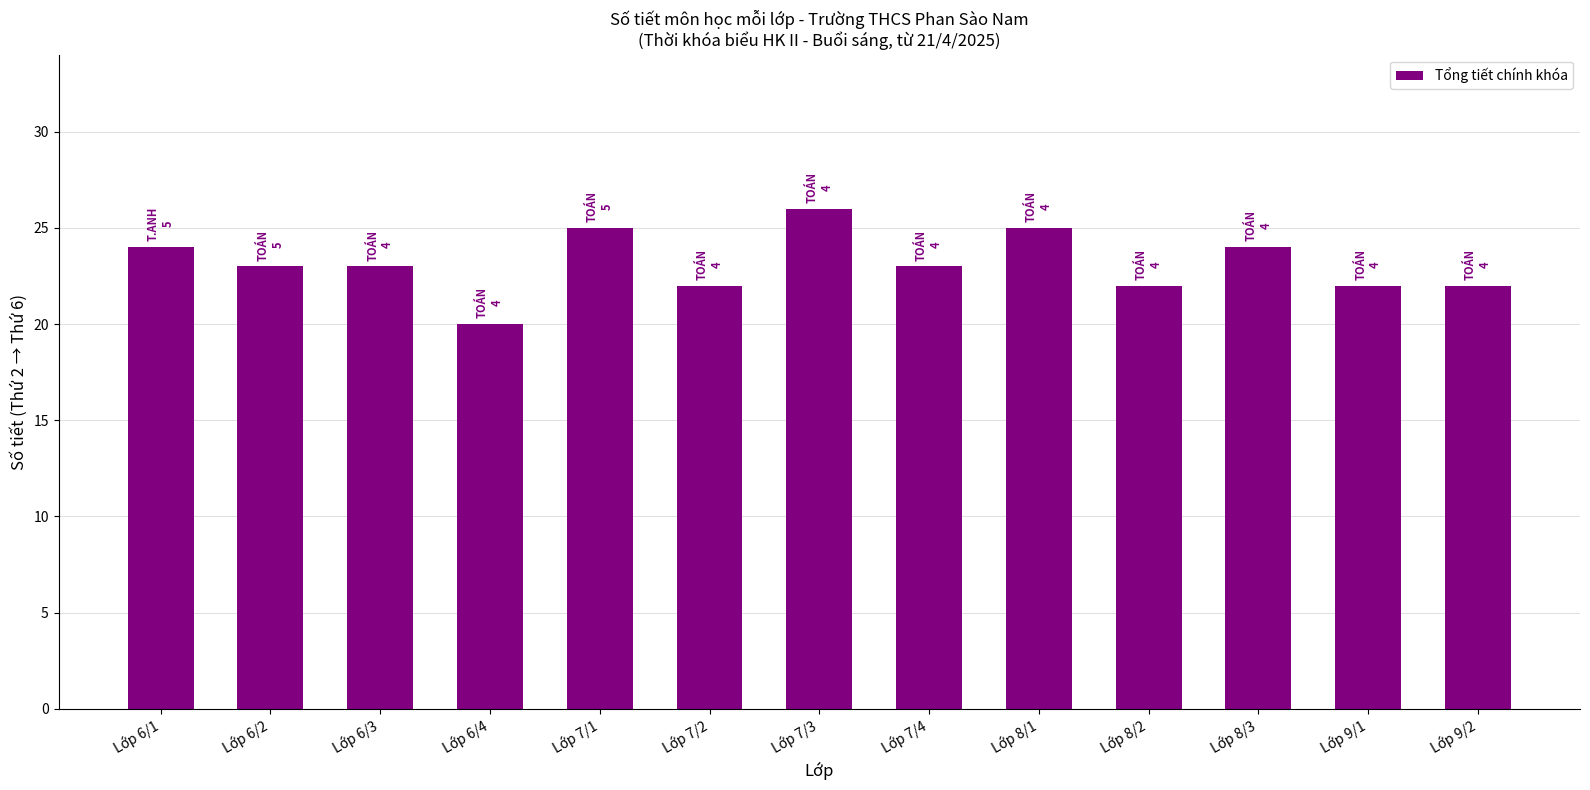

Reading right to left, extract all data points from this chart.

Lớp 9/2=22	Lớp 9/1=22	Lớp 8/3=24	Lớp 8/2=22	Lớp 8/1=25	Lớp 7/4=23	Lớp 7/3=26	Lớp 7/2=22	Lớp 7/1=25	Lớp 6/4=20	Lớp 6/3=23	Lớp 6/2=23	Lớp 6/1=24